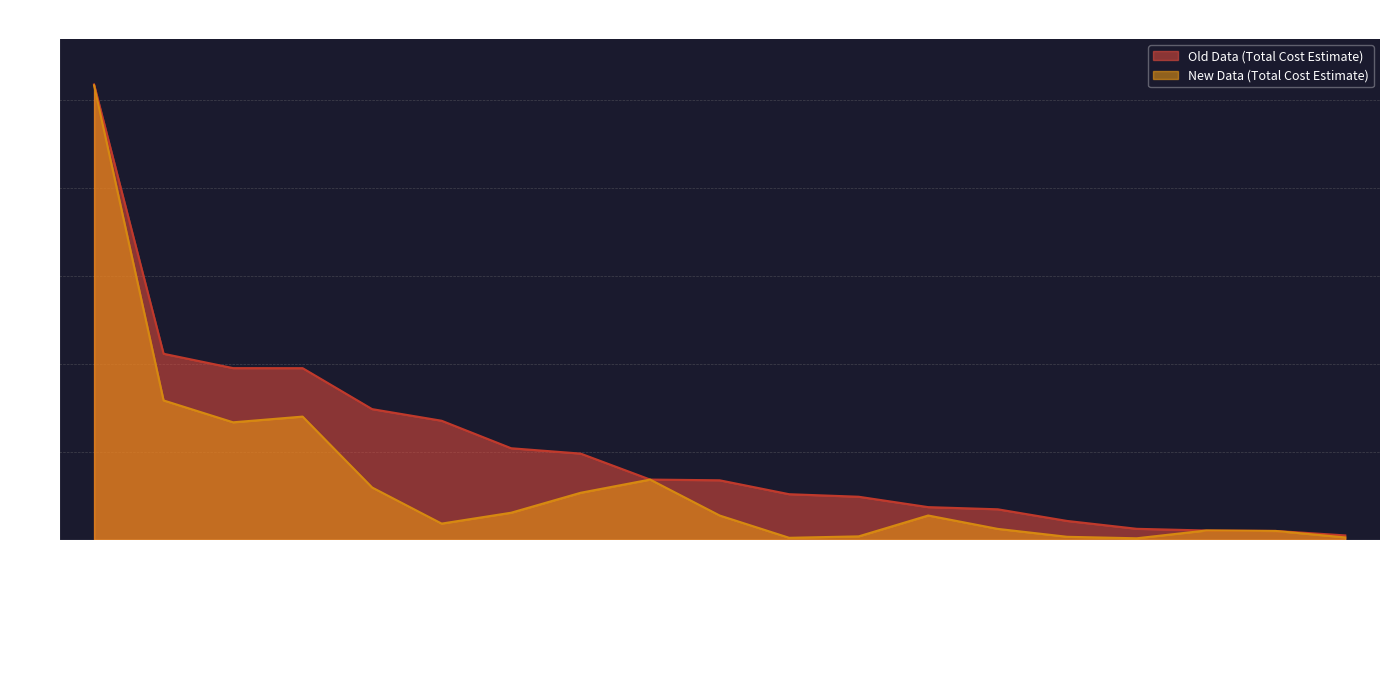

Which series has the largest total across all categories?

Old Data (Total Cost Estimate)